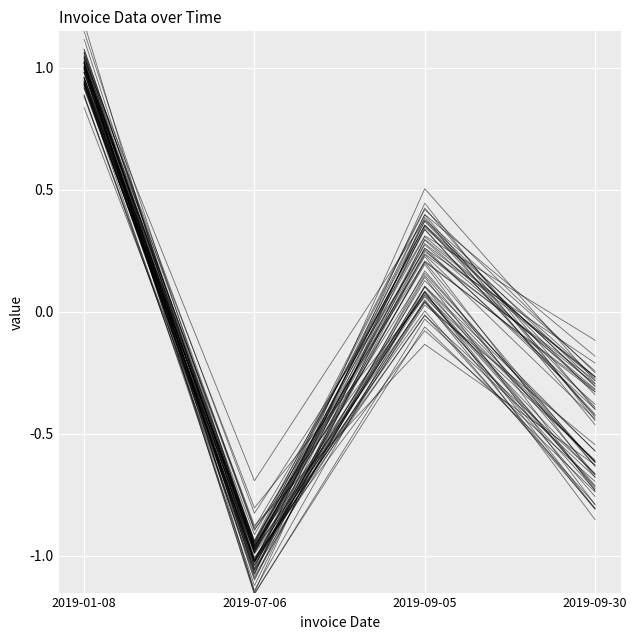

What is the label of the 4th point from the left?

2019-09-30